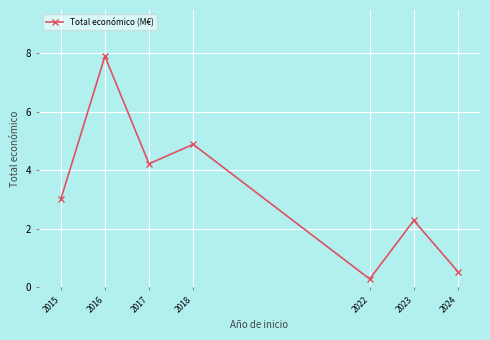

What is the greatest value displayed?

7.9